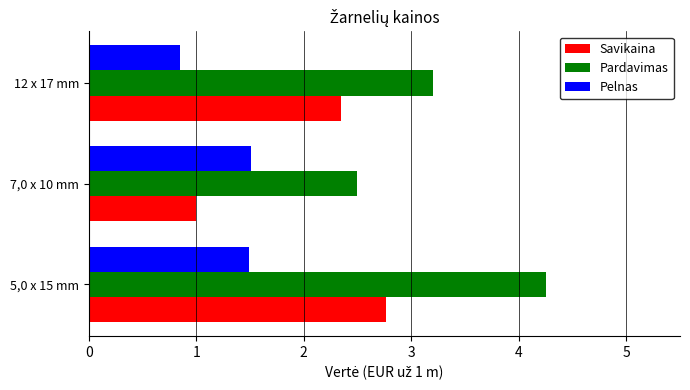

What is the spread (max minus min) of values at 7,0 x 10 mm?

1.5